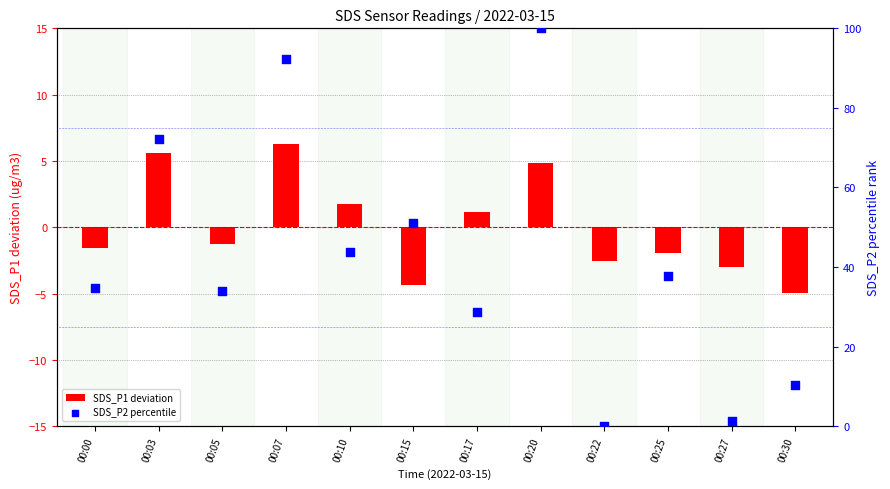

What are all the series names shown in the legend?

SDS_P1 deviation, SDS_P2 percentile